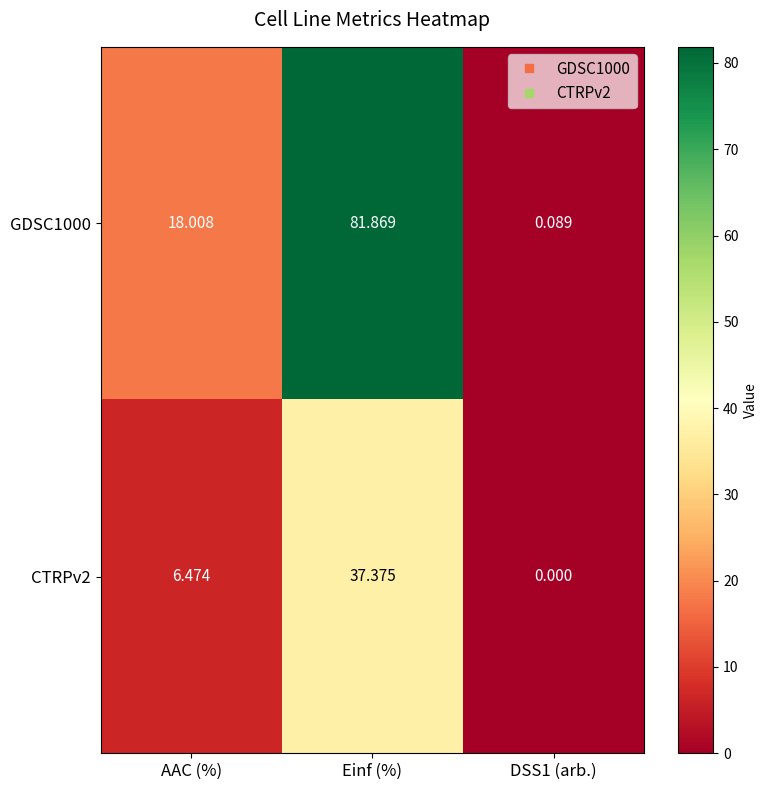

Is the value of CTRPv2 at AAC (%) greater than the value of GDSC1000 at Einf (%)?

No